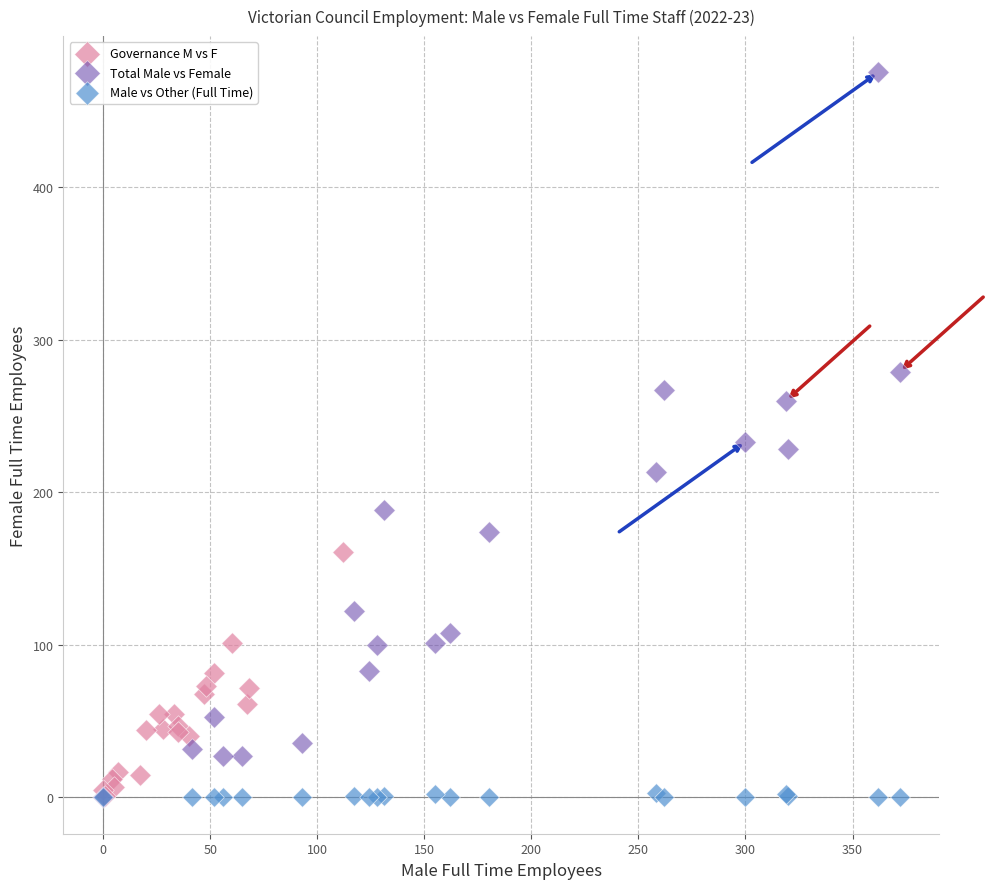

Which series has the widest spread of Y values?

Total Male vs Female